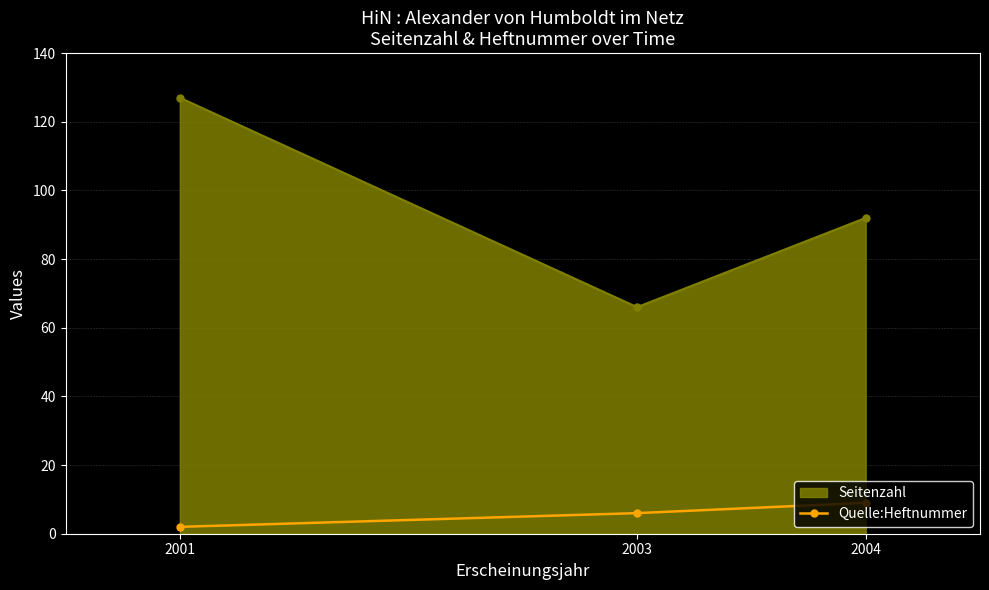

Rank the series at 2001 from lowest to highest value.

Quelle:Heftnummer, Seitenzahl